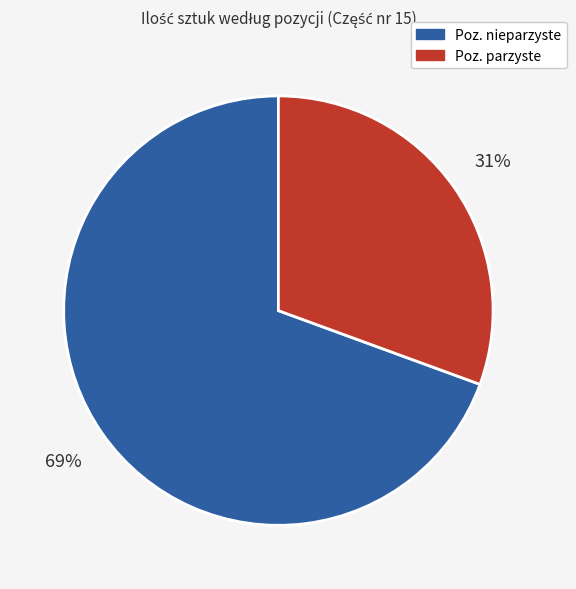

Is there any slice that represents more than half of the pie?

Yes